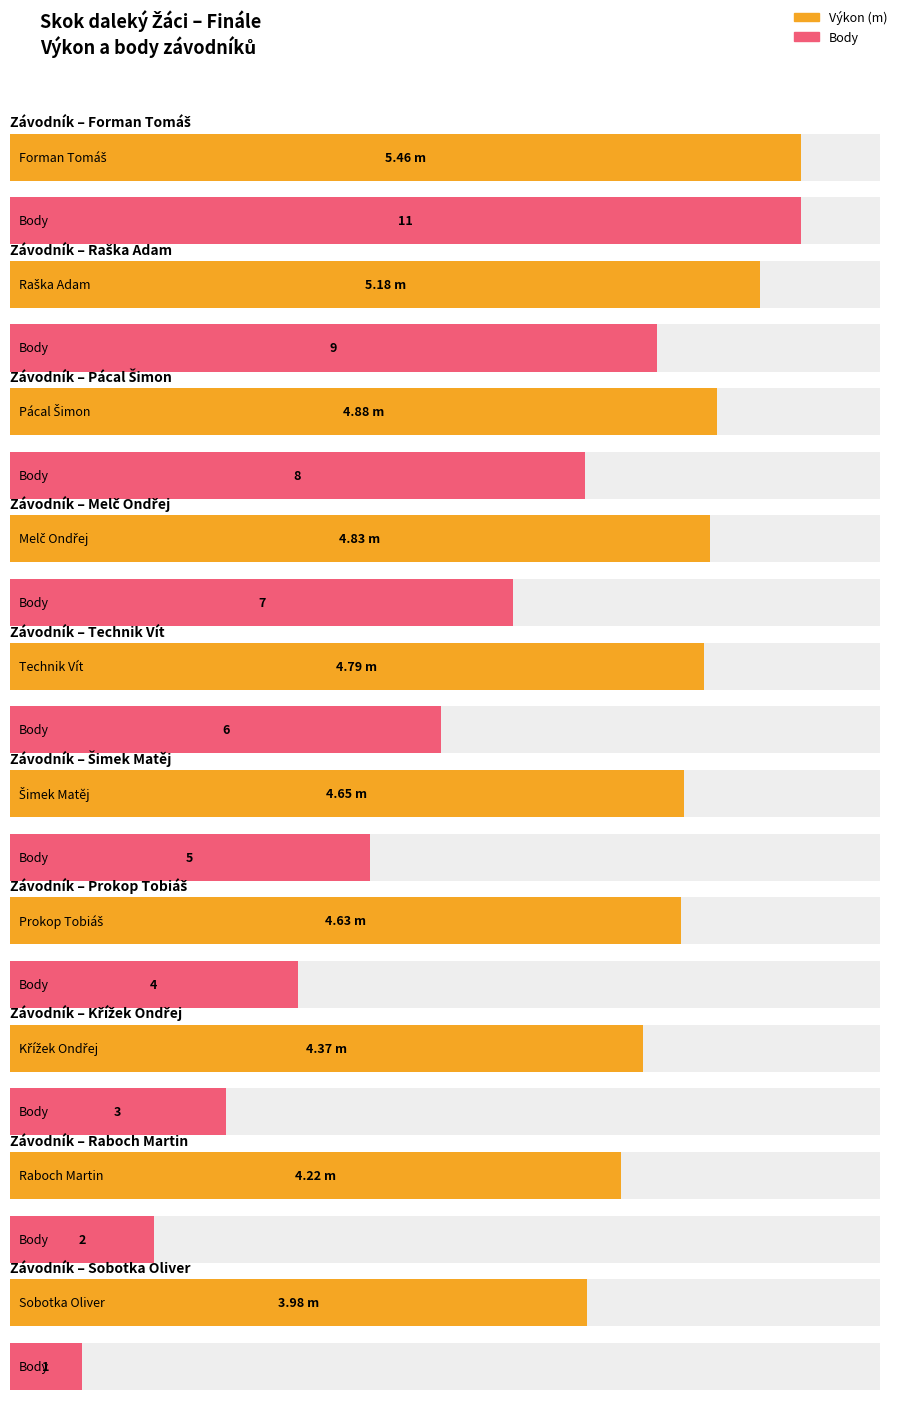

How many values in the Výkon series are below 4?

1